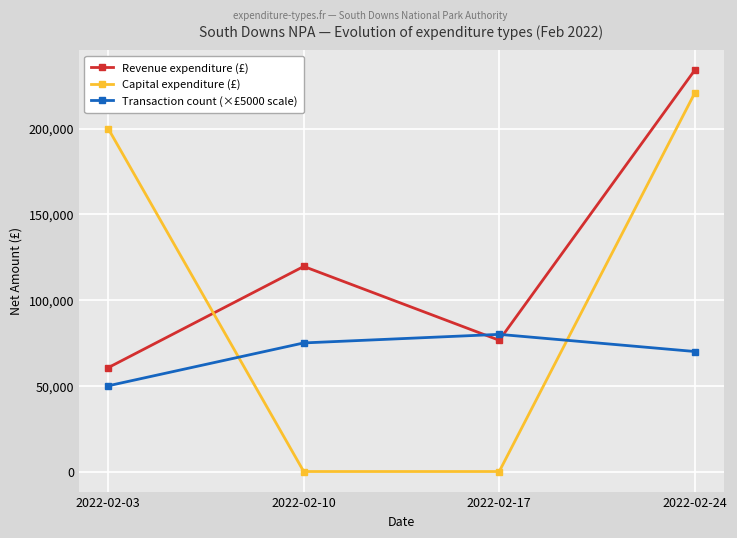

List the series in order of their peak value, highest first.

Revenue expenditure (£), Capital expenditure (£), Transaction count (×£5000 scale)